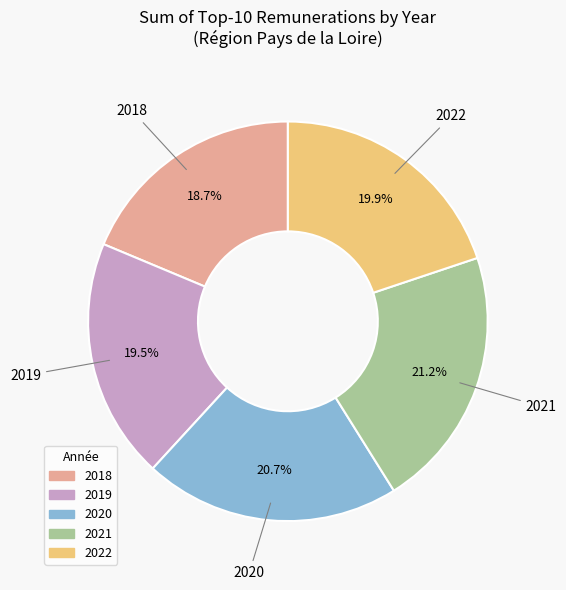

What is the largest slice in the pie chart?

2021